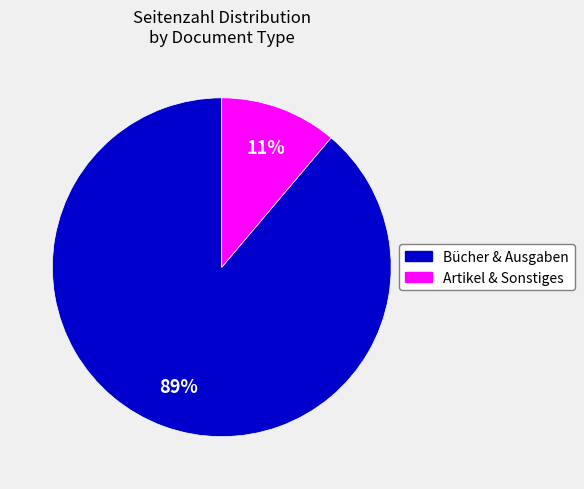

To the nearest percent, what is the difference between the largest and smallest slice percentages?

78%